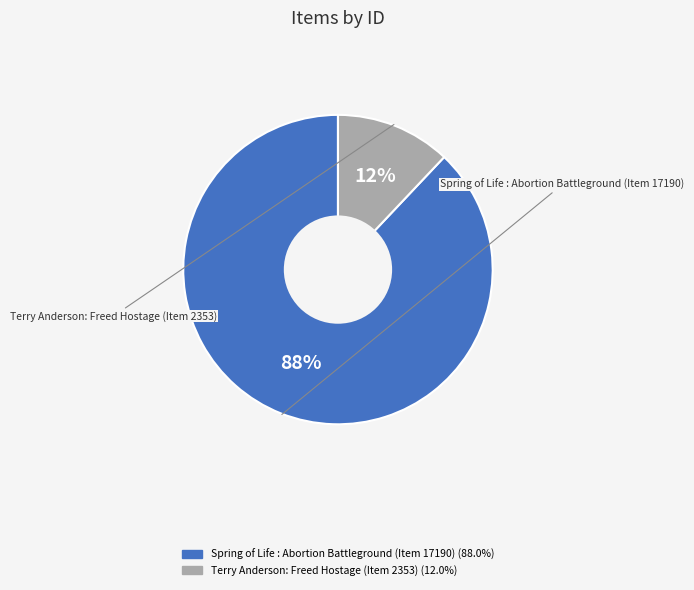

What percentage is the Terry Anderson: Freed Hostage (Item 2353) slice, to the nearest percent?

12%